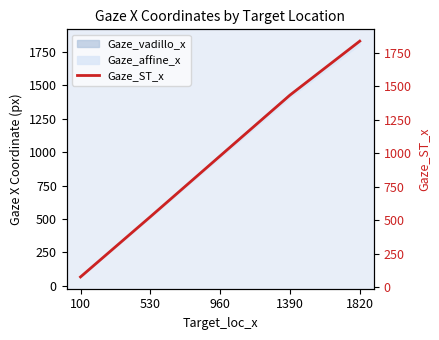

The value at 530 is 526.2. True or false?

True